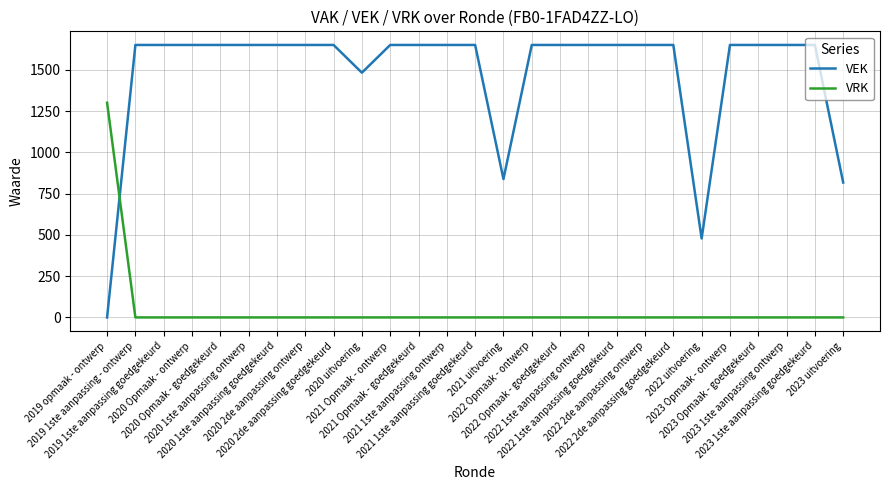

Reading right to left, transcribe all the data shown in this chart.

VEK: 817	1650	1650	1650	1650	478	1650	1650	1650	1650	1650	1650	838	1650	1650	1650	1650	1482	1650	1650	1650	1650	1650	1650	1650	1650	0
VRK: 0	0	0	0	0	0	0	0	0	0	0	0	0	0	0	0	0	0	0	0	0	0	0	0	0	0	1300